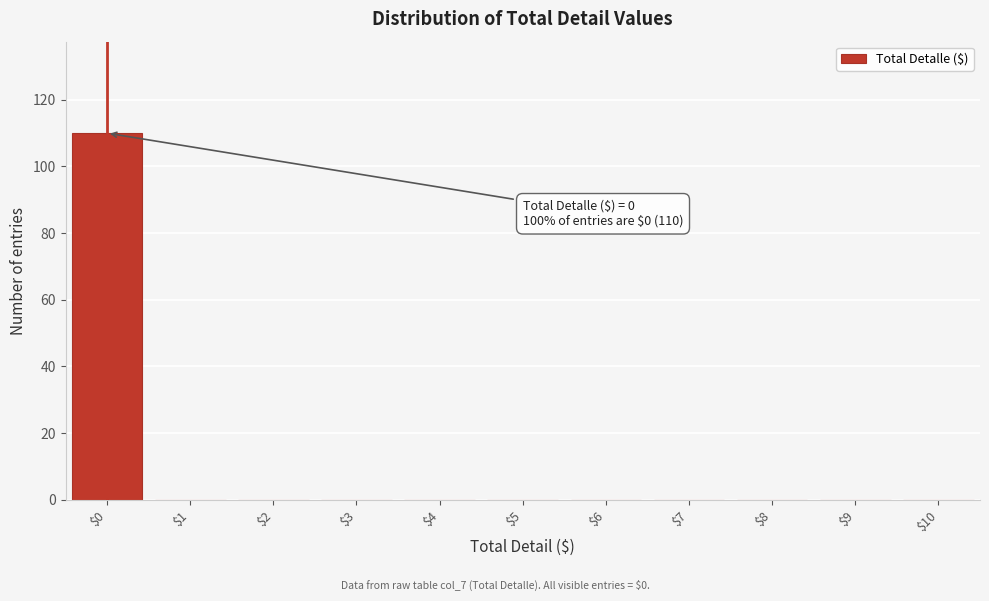

Over which range of the x-axis is the bar tallest?

-0.5 to 0.5